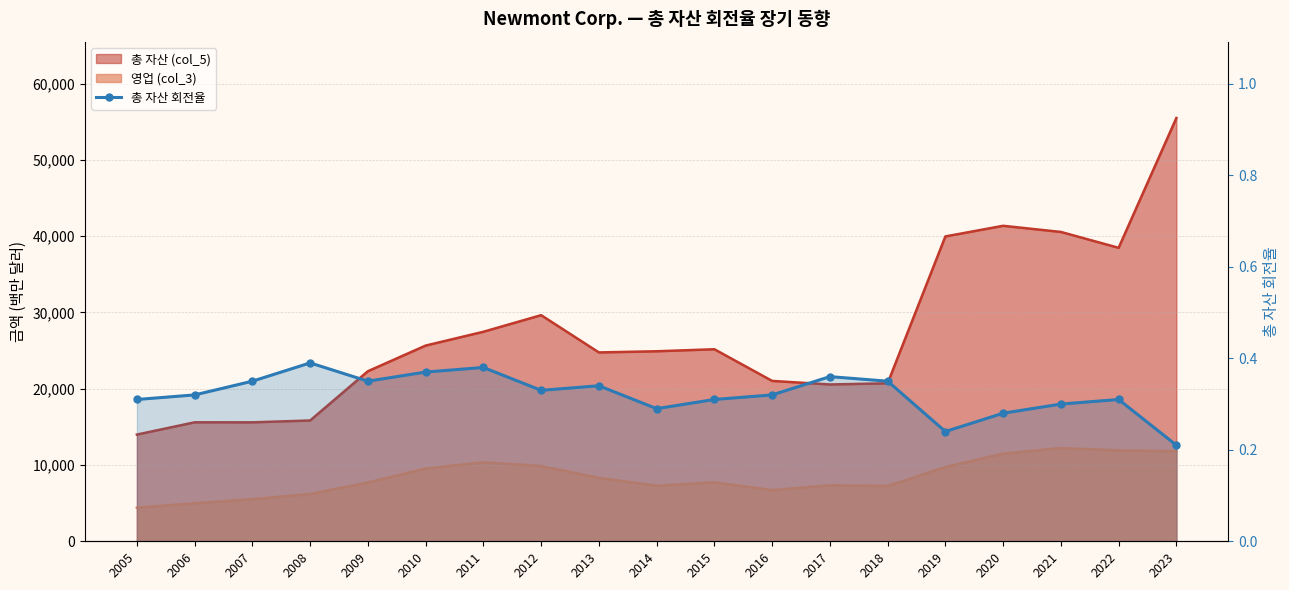

True or false: the data shows 0.3 at 2013.

True